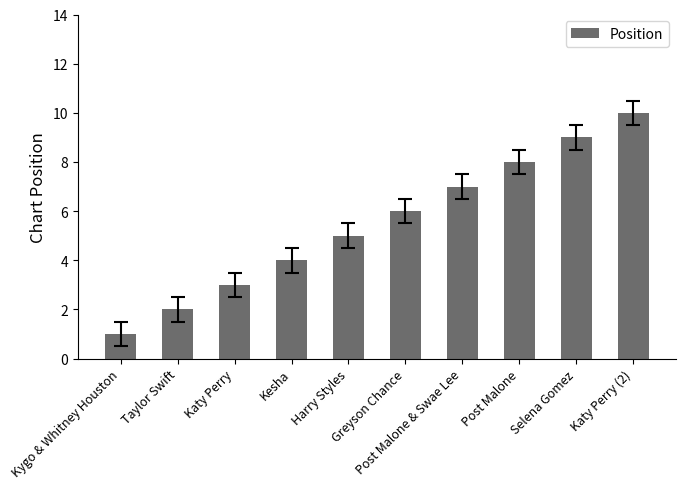

List the labels in order of value, largest first.

Katy Perry (2), Selena Gomez, Post Malone, Post Malone & Swae Lee, Greyson Chance, Harry Styles, Kesha, Katy Perry, Taylor Swift, Kygo & Whitney Houston